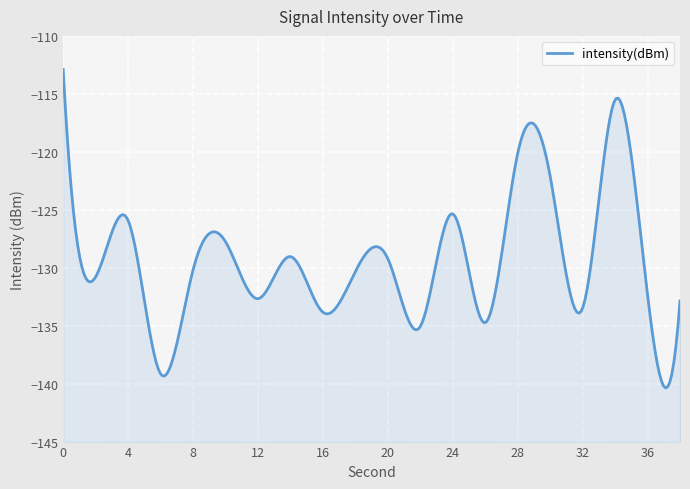

What is the change in value from 16 to 22?

-1.2